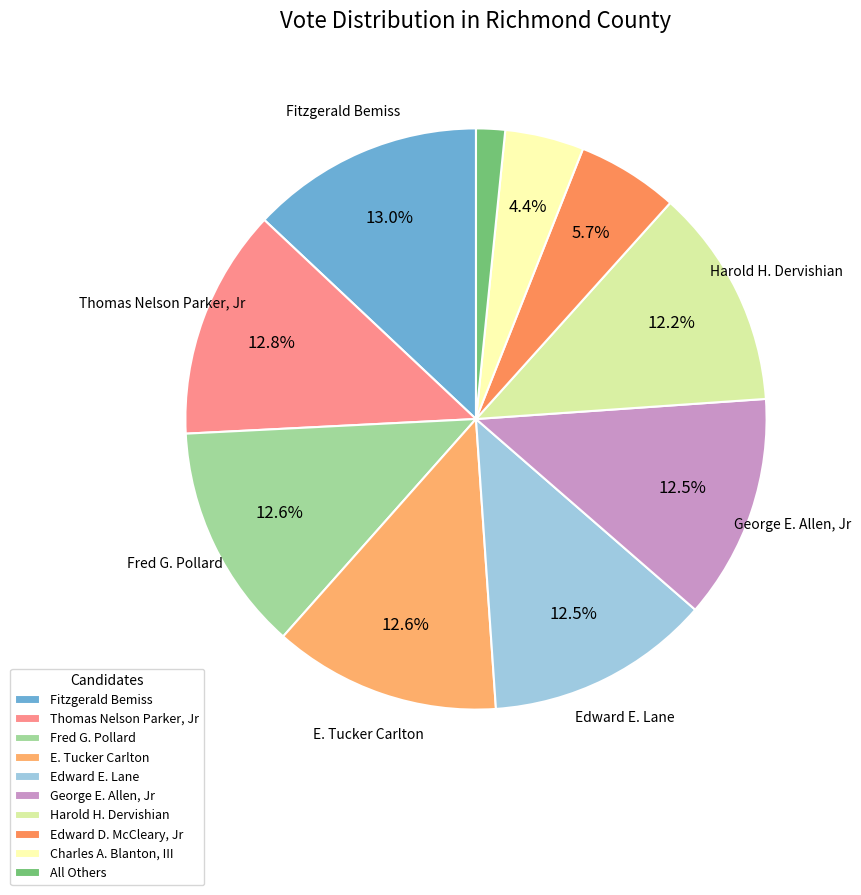

Count the number of slices in the pie.

10